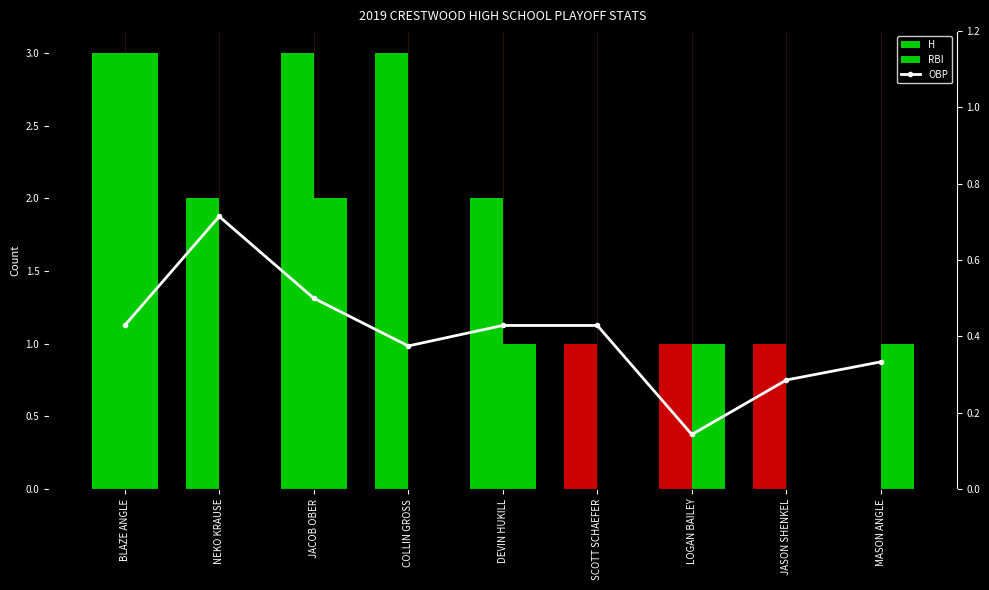

The value of OBP at DEVIN HUKILL is 0.4. True or false?

True